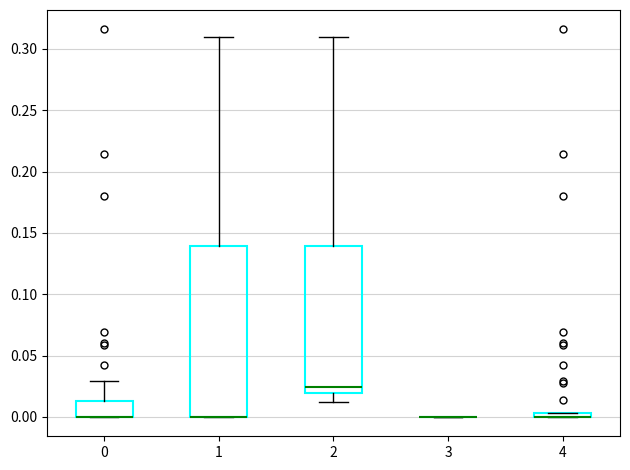

Which box is the tallest, from its lower edge to its upper edge?

1